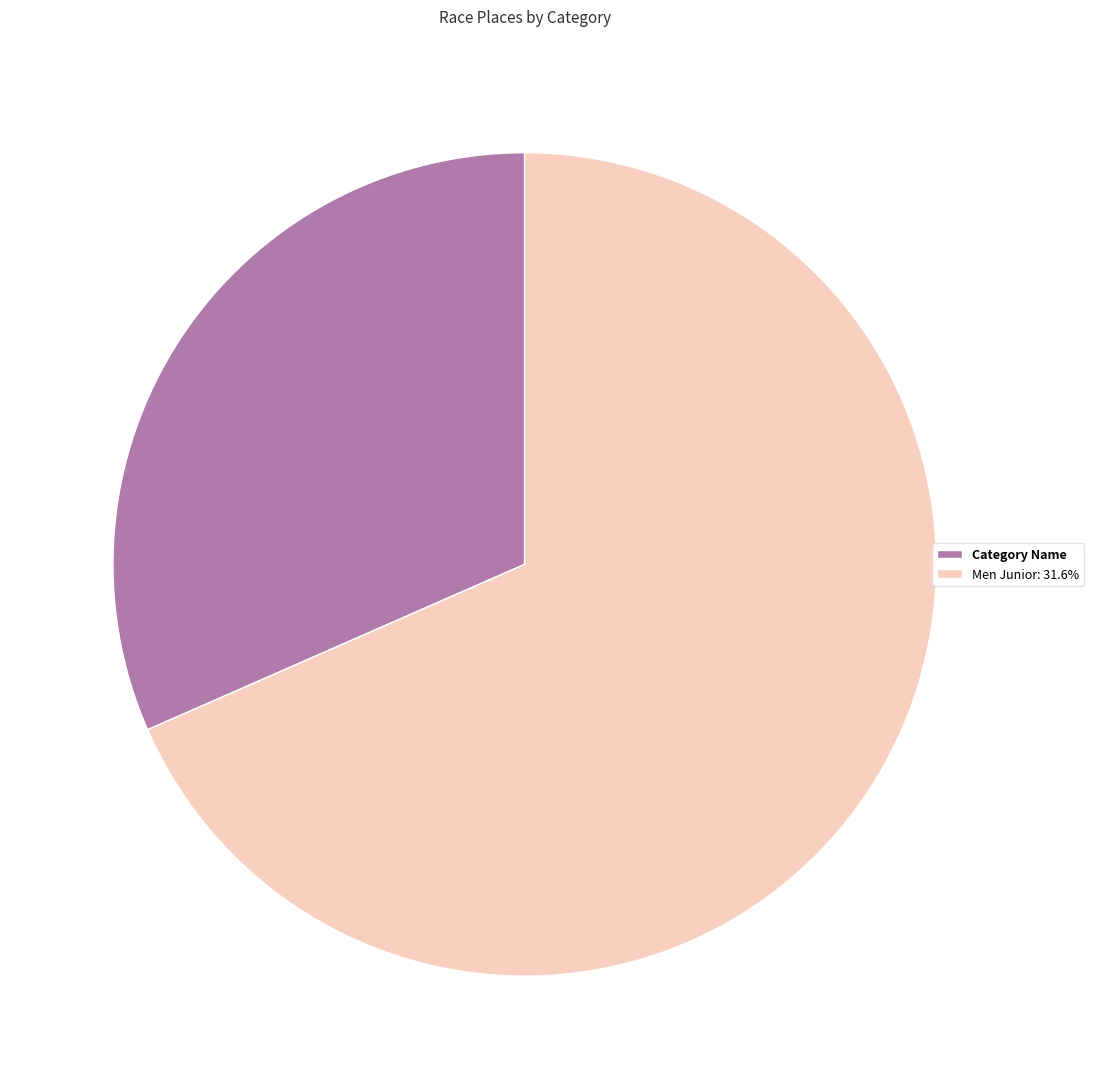

What is the ratio of the value at Category Name to the value at Men Junior: 31.6%?

0.5